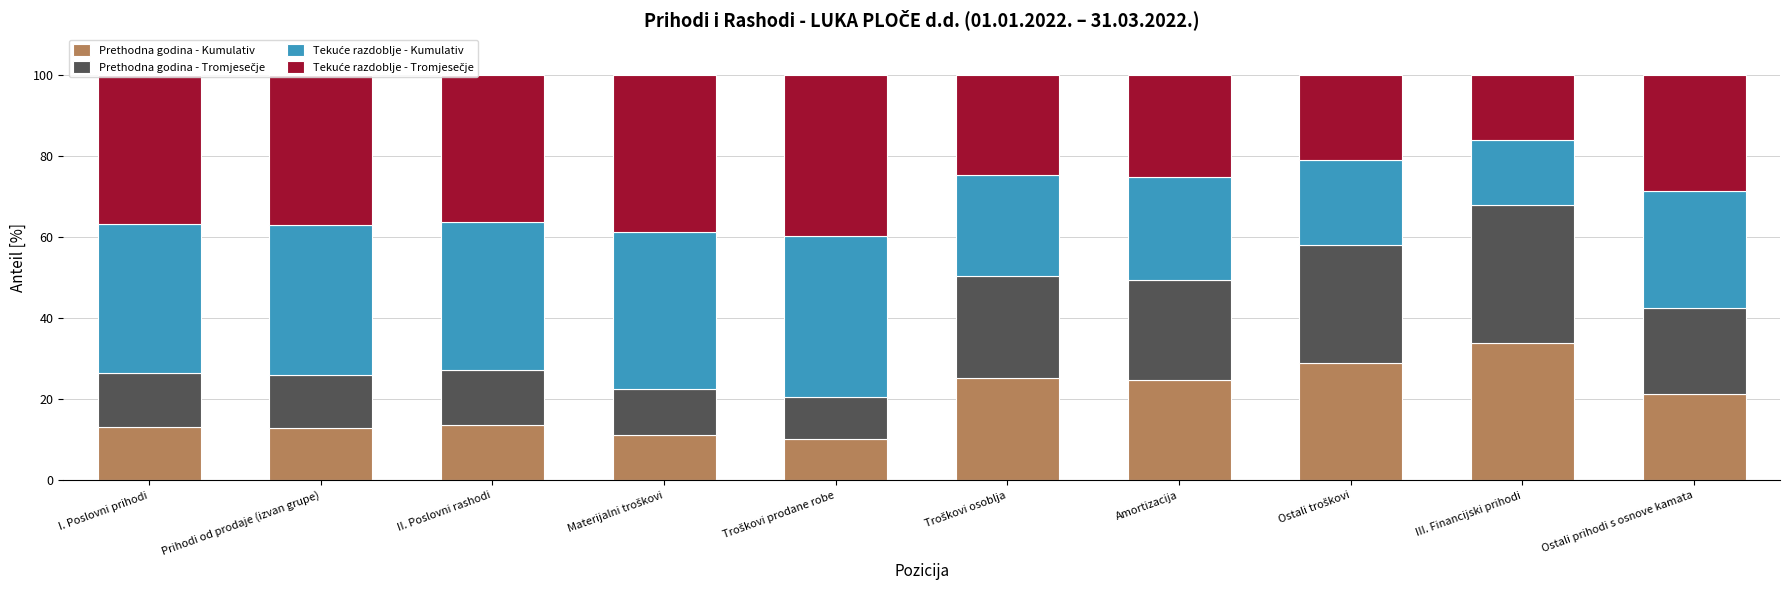

What is the lowest value of the Prethodna godina - Kumulativ series?

10.2